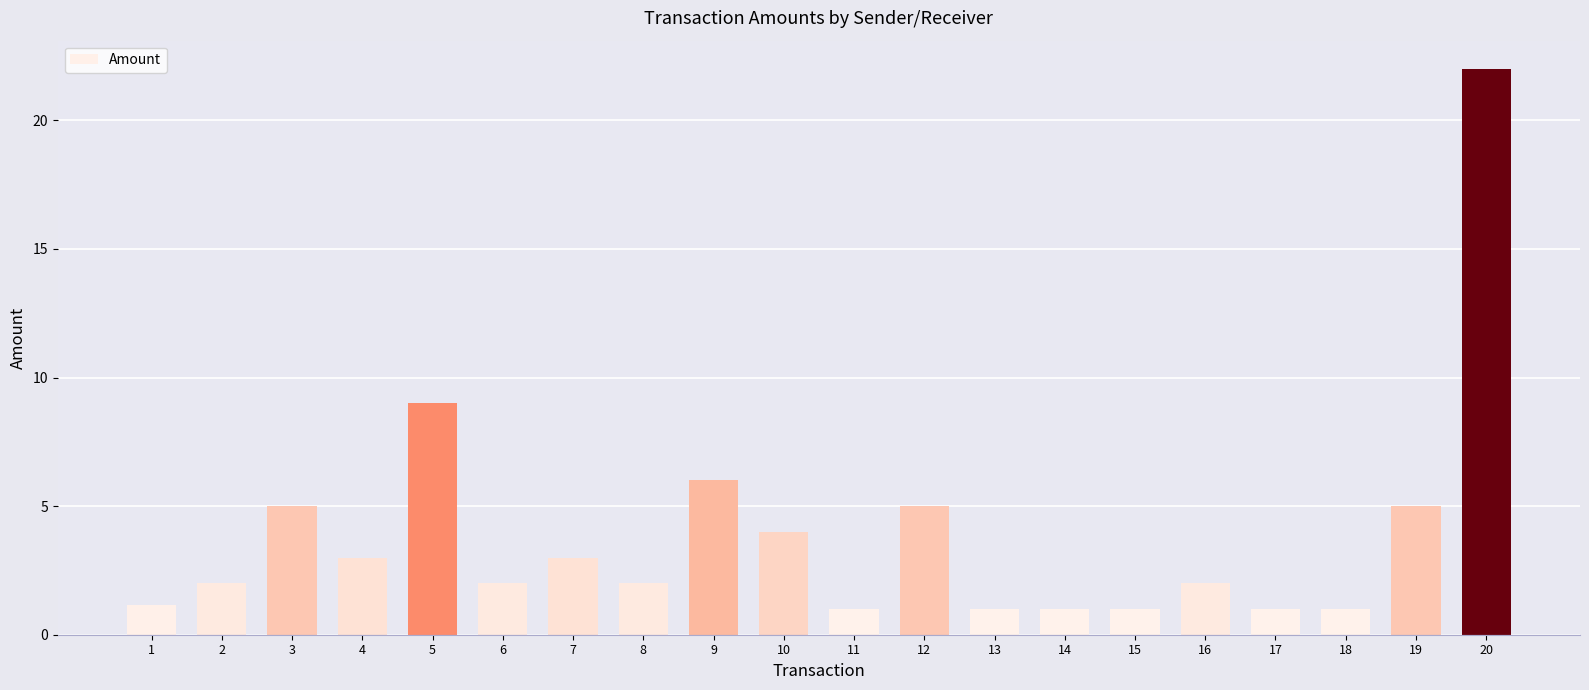

Reading right to left, what are all the values shown in this chart?

22.0	5.0	1.0	1.0	2.0	1.0	1.0	1.0	5.0	1.0	4.0	6.0	2.0	3.0	2.0	9.0	3.0	5.0	2.0	1.2